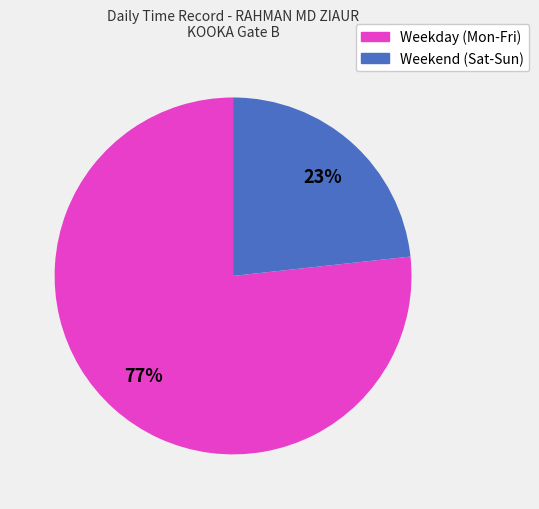

To the nearest percent, what is the average slice percentage?

50%